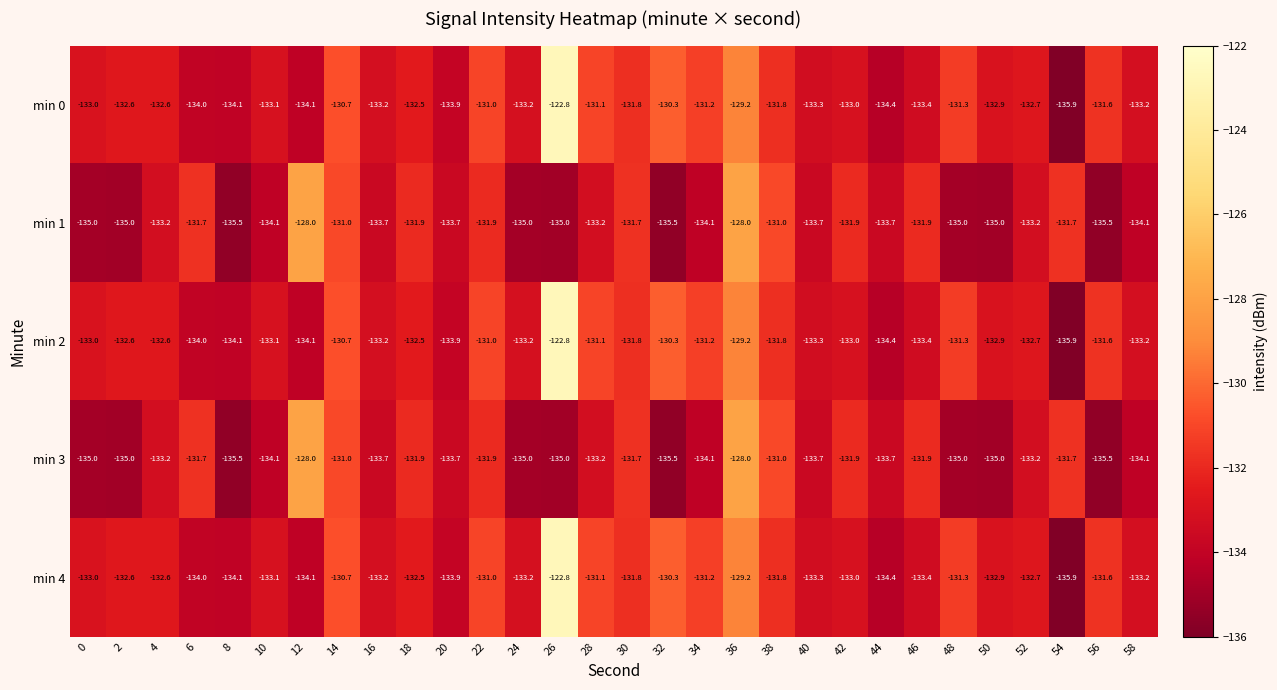

At which category is the sum across all series the highest?

26